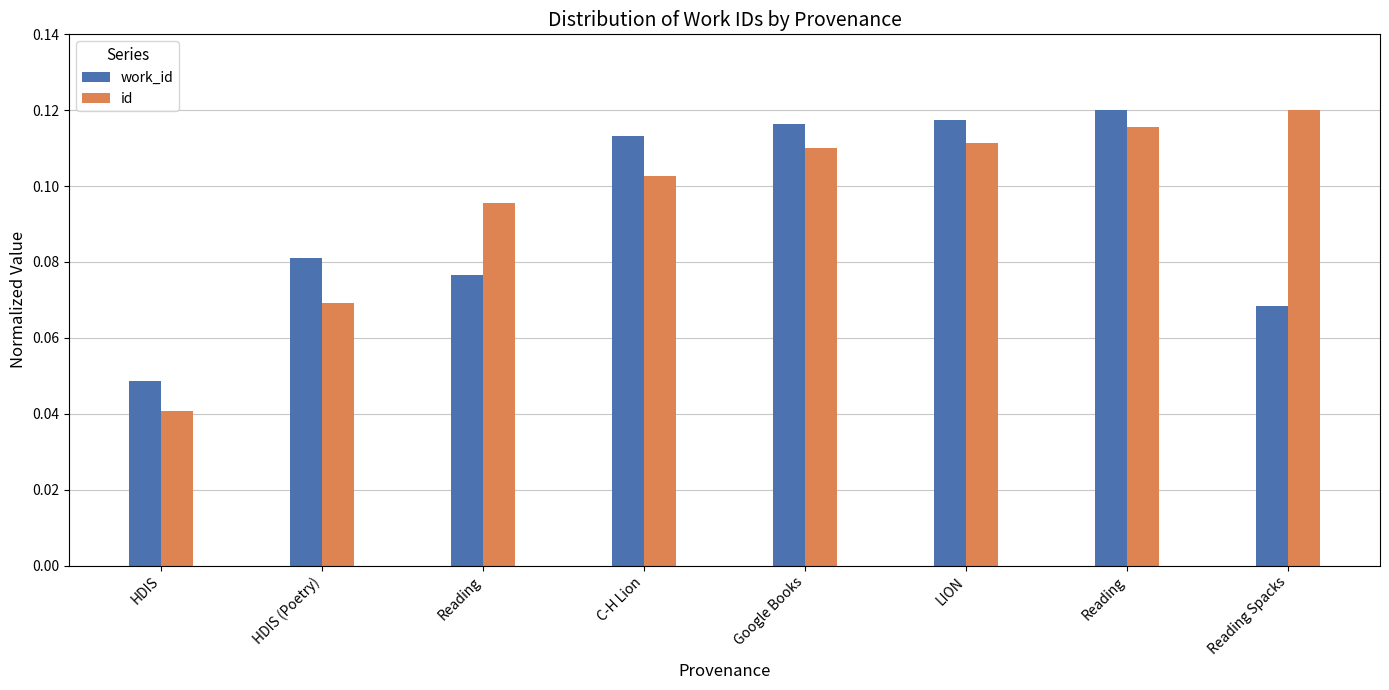

Is the value of id at HDIS greater than the value of work_id at HDIS (Poetry)?

No